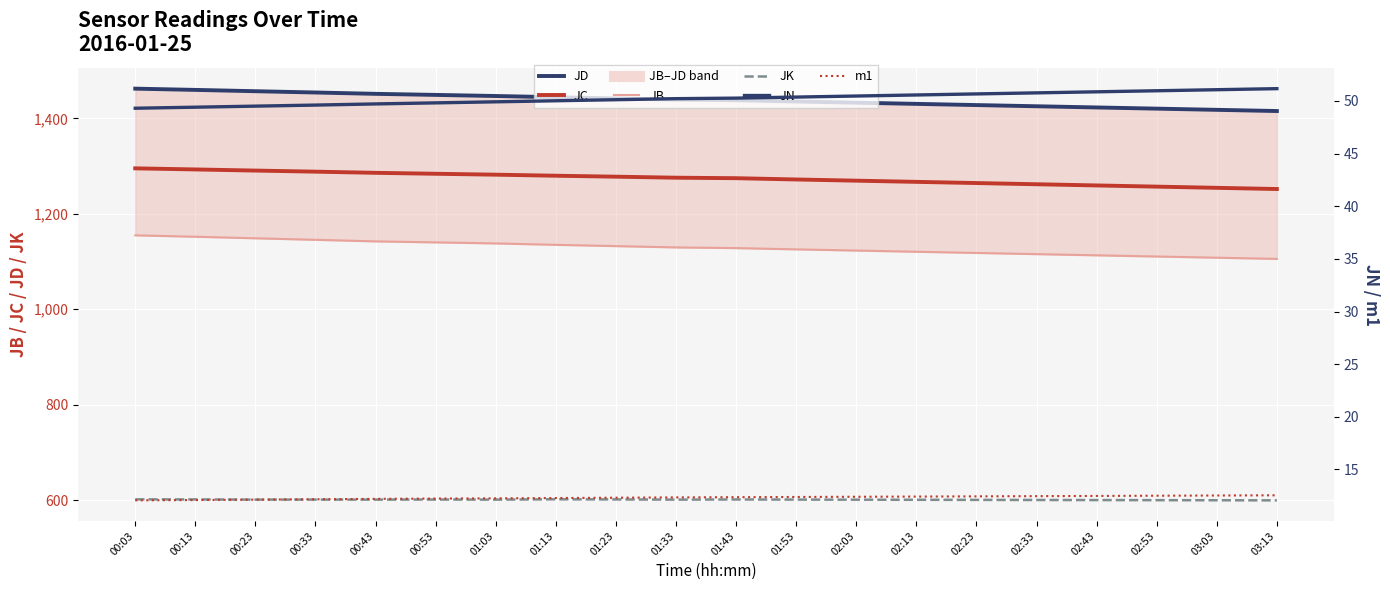

Which series has the widest spread of values?

JB